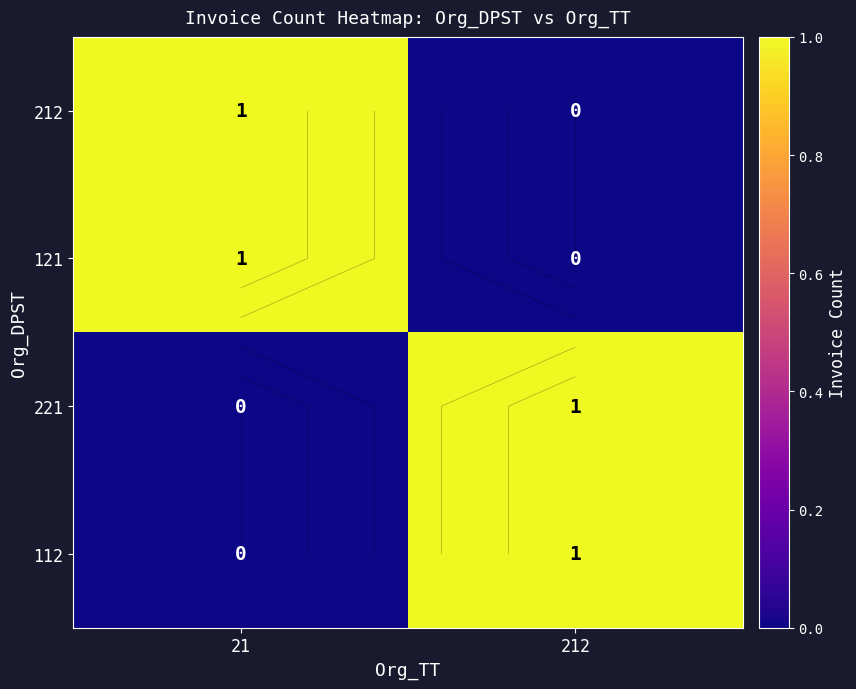

What is the difference between the highest and lowest values at 21?

1